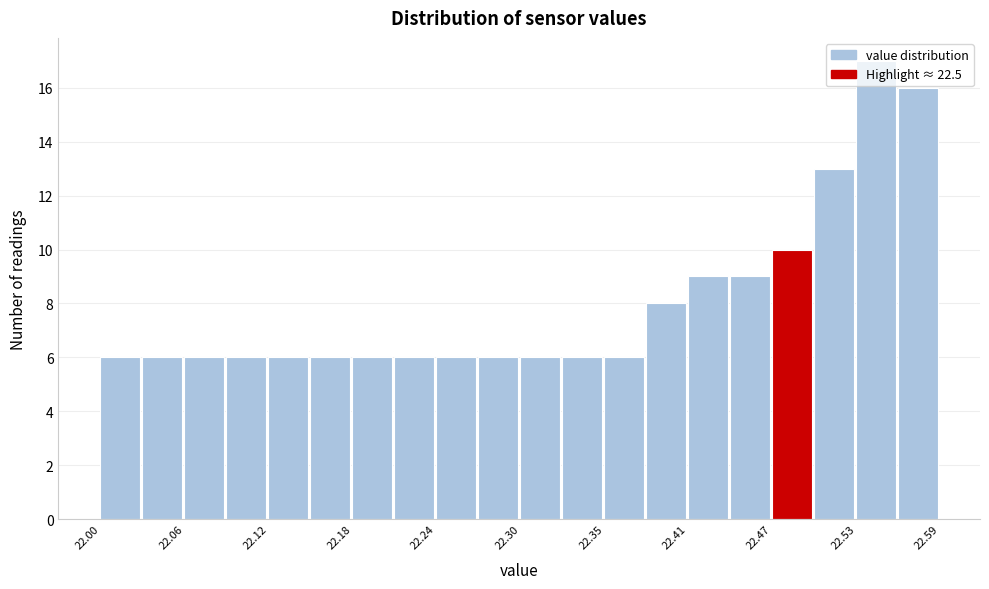

Read against the x-axis, roughly where is the centre of the tallest bar?

22.55